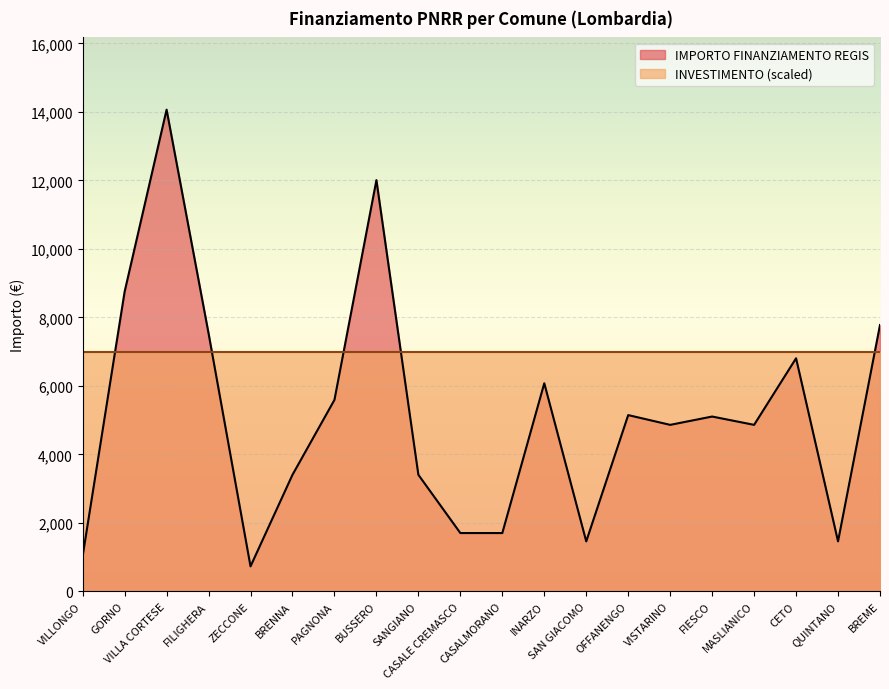

List the labels in order of value, largest first.

VILLA CORTESE, BUSSERO, GORNO, BREME, FILIGHERA, CETO, INARZO, PAGNONA, OFFANENGO, FIESCO, VISTARINO, MASLIANICO, BRENNA, SANGIANO, CASALE CREMASCO, CASALMORANO, SAN GIACOMO, QUINTANO, VILLONGO, ZECCONE